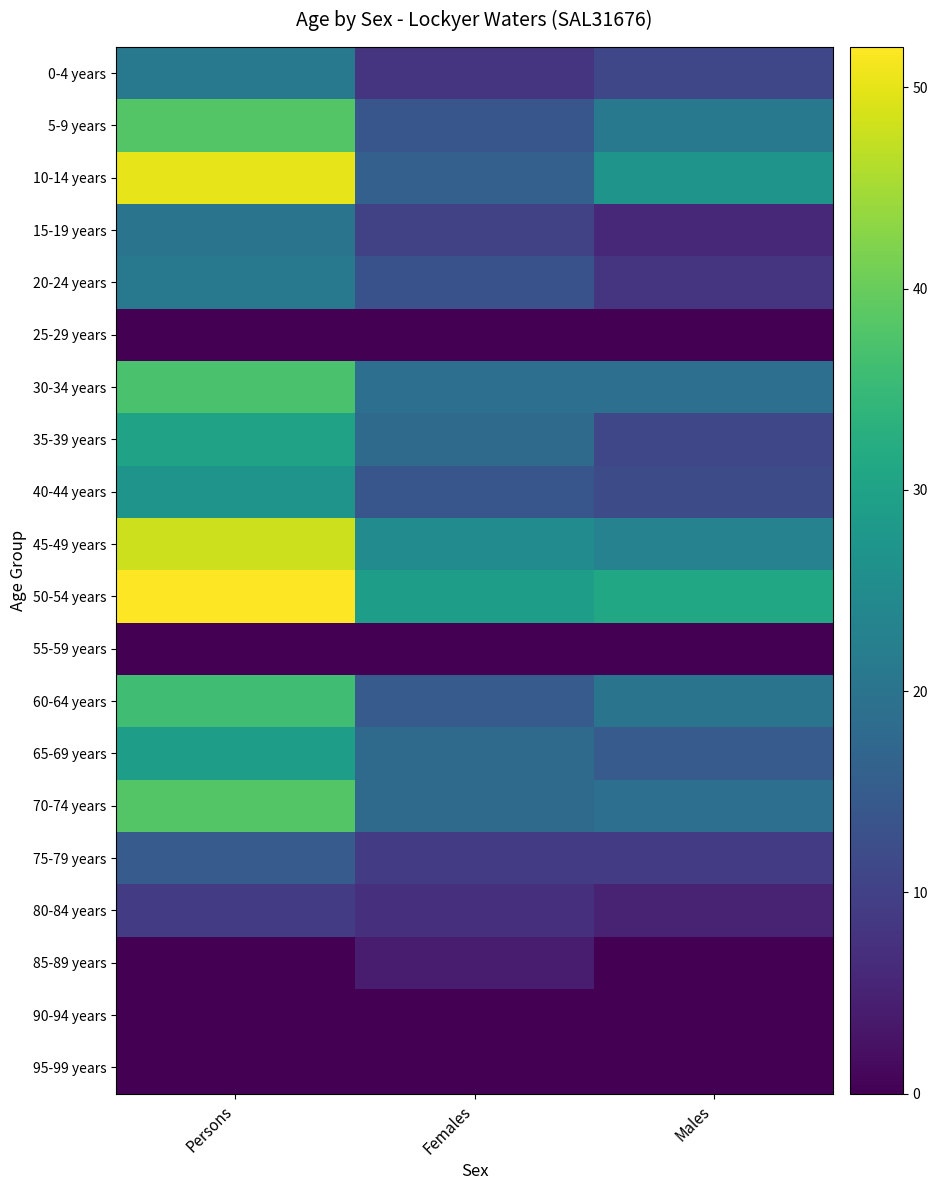

Count the number of data series in this chart.

20